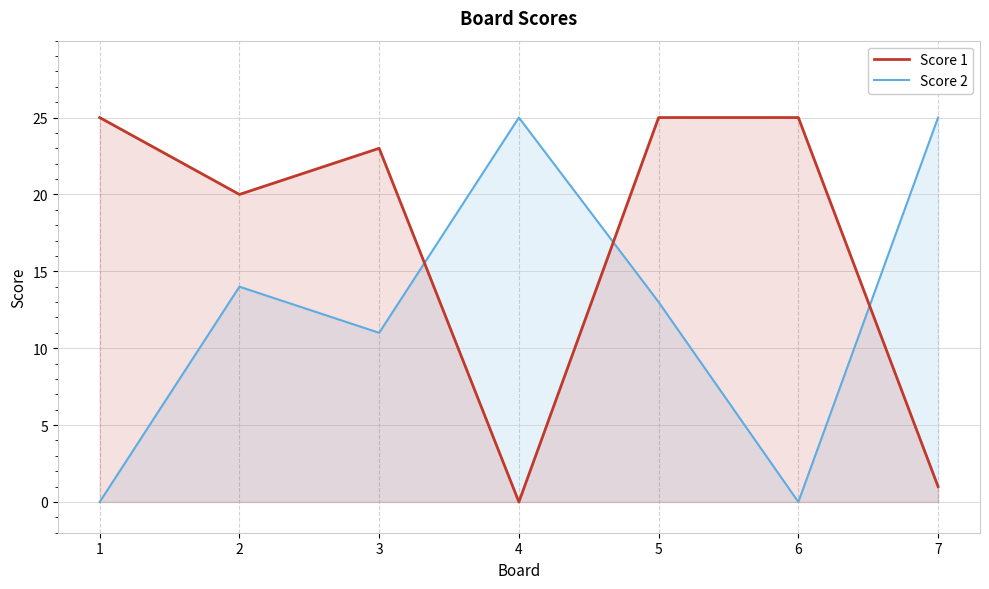

The Score 1 series shows 34 at 2. True or false?

False